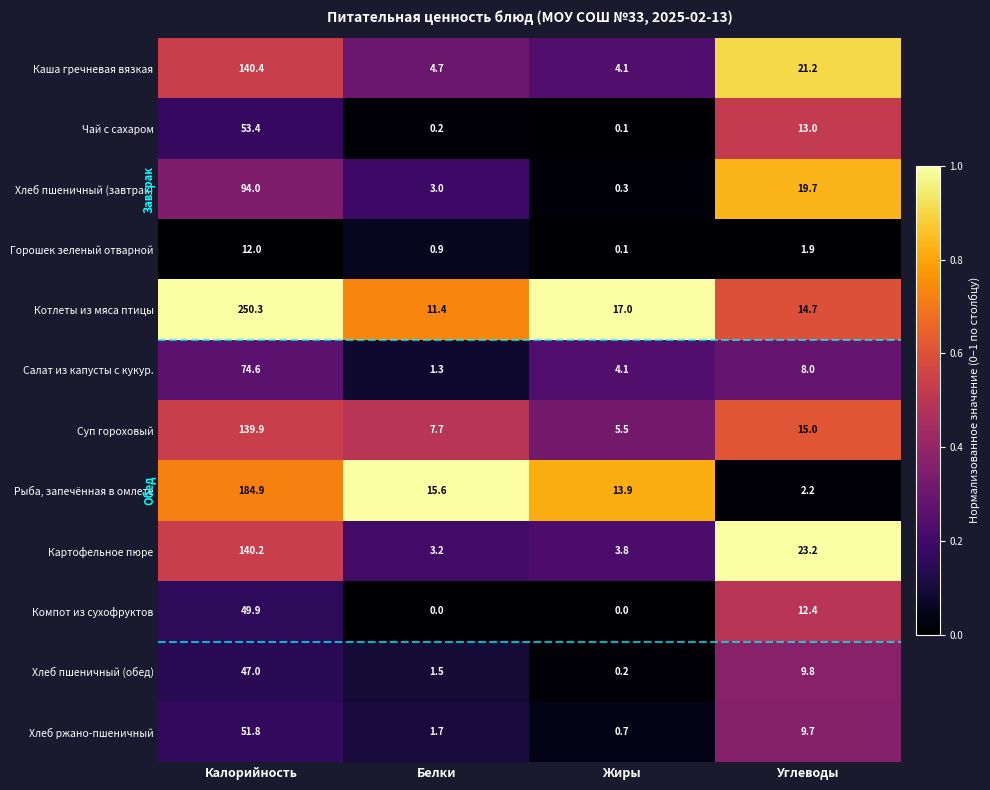

What is the minimum value for Котлеты из мяса птицы?

11.4